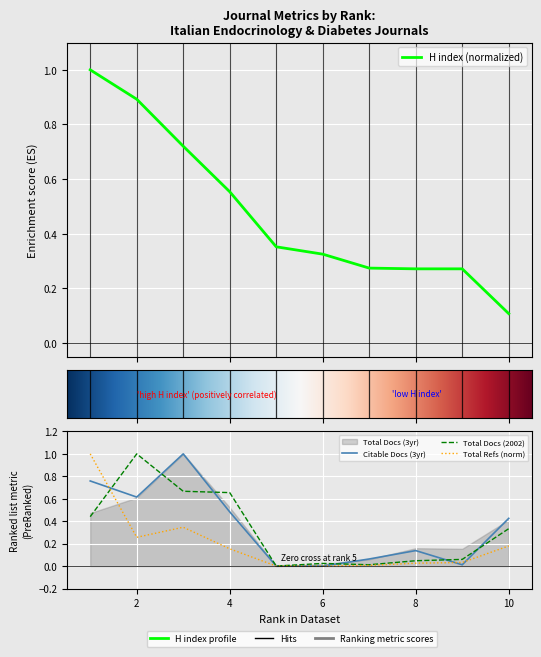

List the series in order of their peak value, lowest first.

H index, Citable Docs. (3years), Total Docs. (2002), Total Refs.